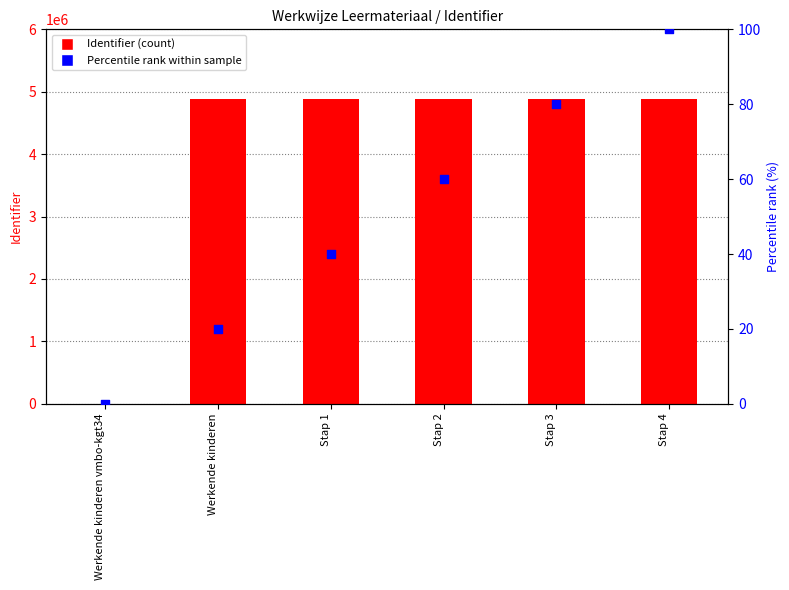

Which series has the largest total across all categories?

Identifier (numeric)